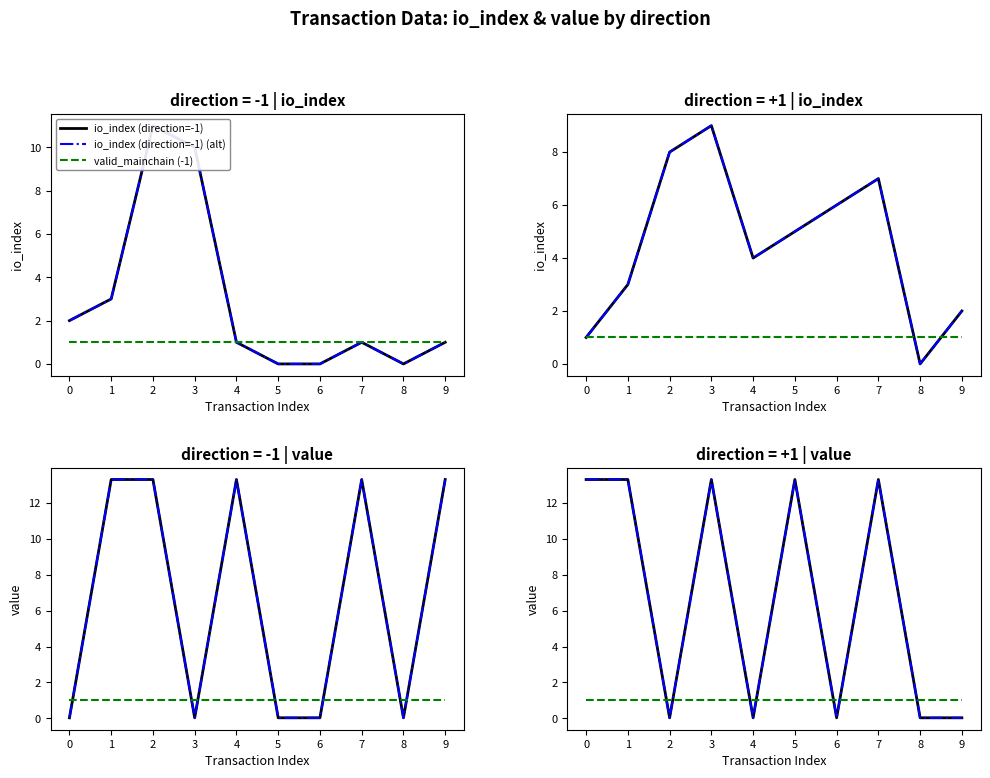

Which has a higher value, 5 or 8?

5